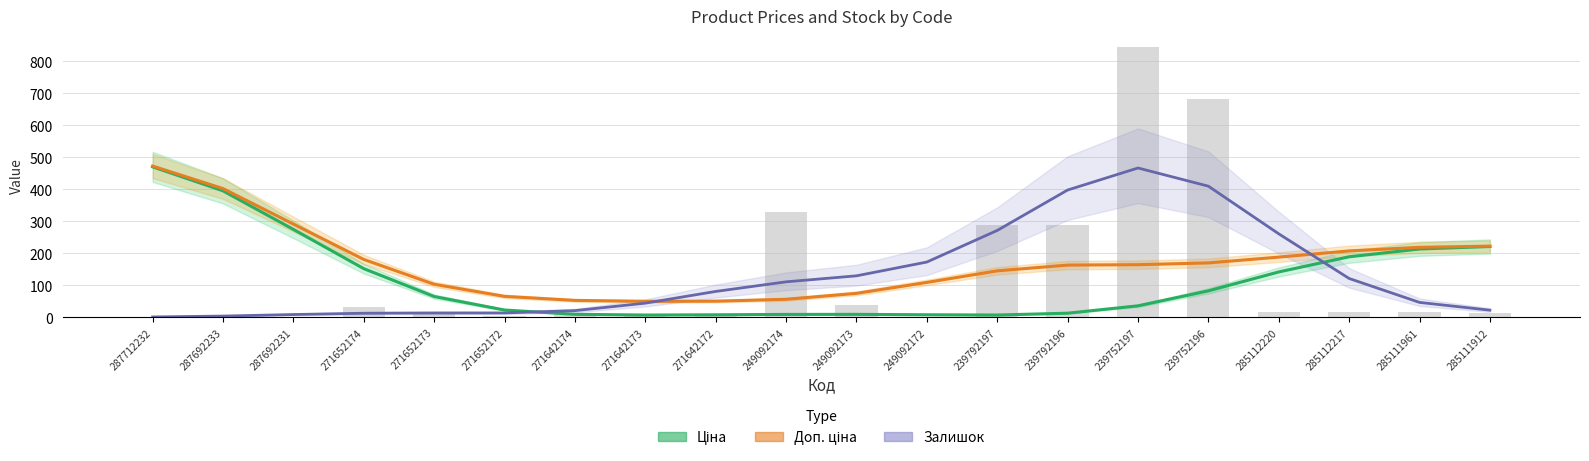

Is the value of Залишок at 271652174 greater than the value of Ціна at 271652174?

No